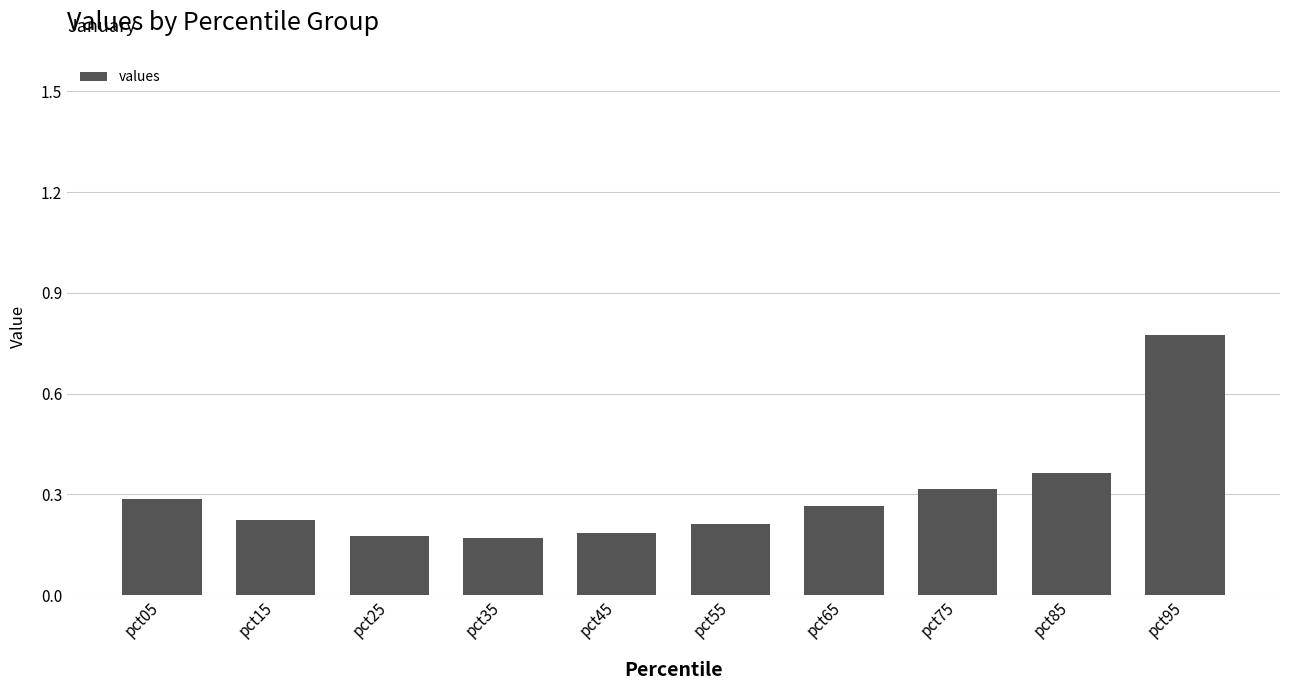

Are the bars grouped side by side (vs. stacked)?

No